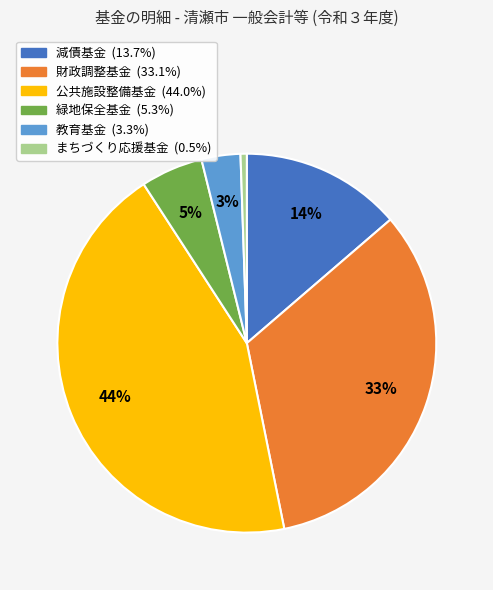

Which slice is the largest?

公共施設整備基金